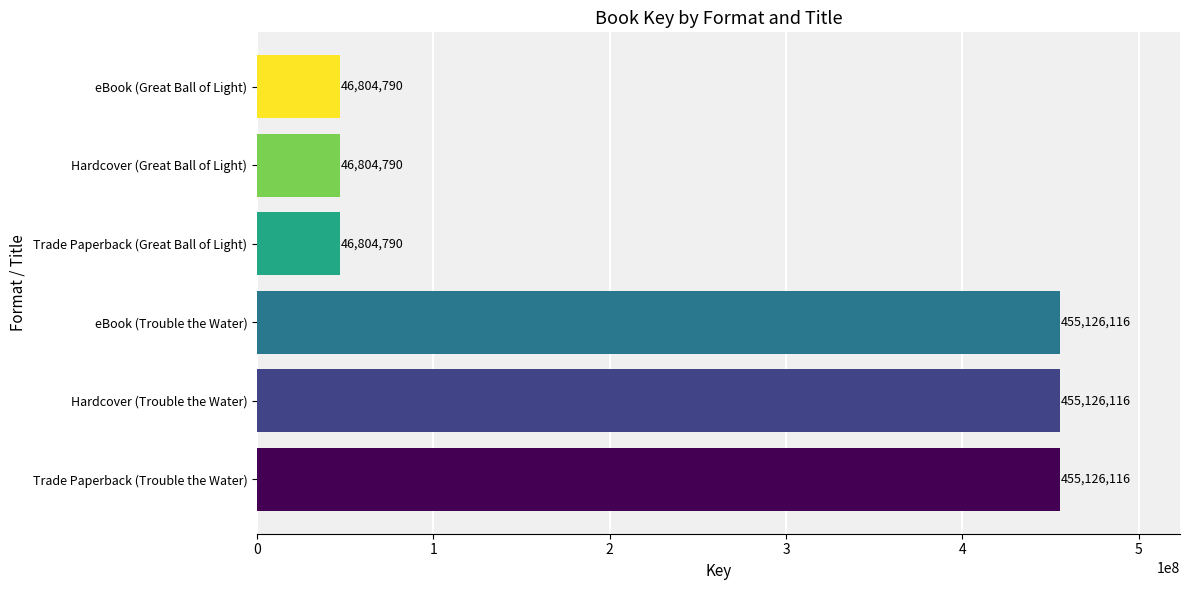

Reading bottom to top, extract all data points from this chart.

Trade Paperback (Trouble the Water)=455126116	Hardcover (Trouble the Water)=455126116	eBook (Trouble the Water)=455126116	Trade Paperback (Great Ball of Light)=46804790	Hardcover (Great Ball of Light)=46804790	eBook (Great Ball of Light)=46804790